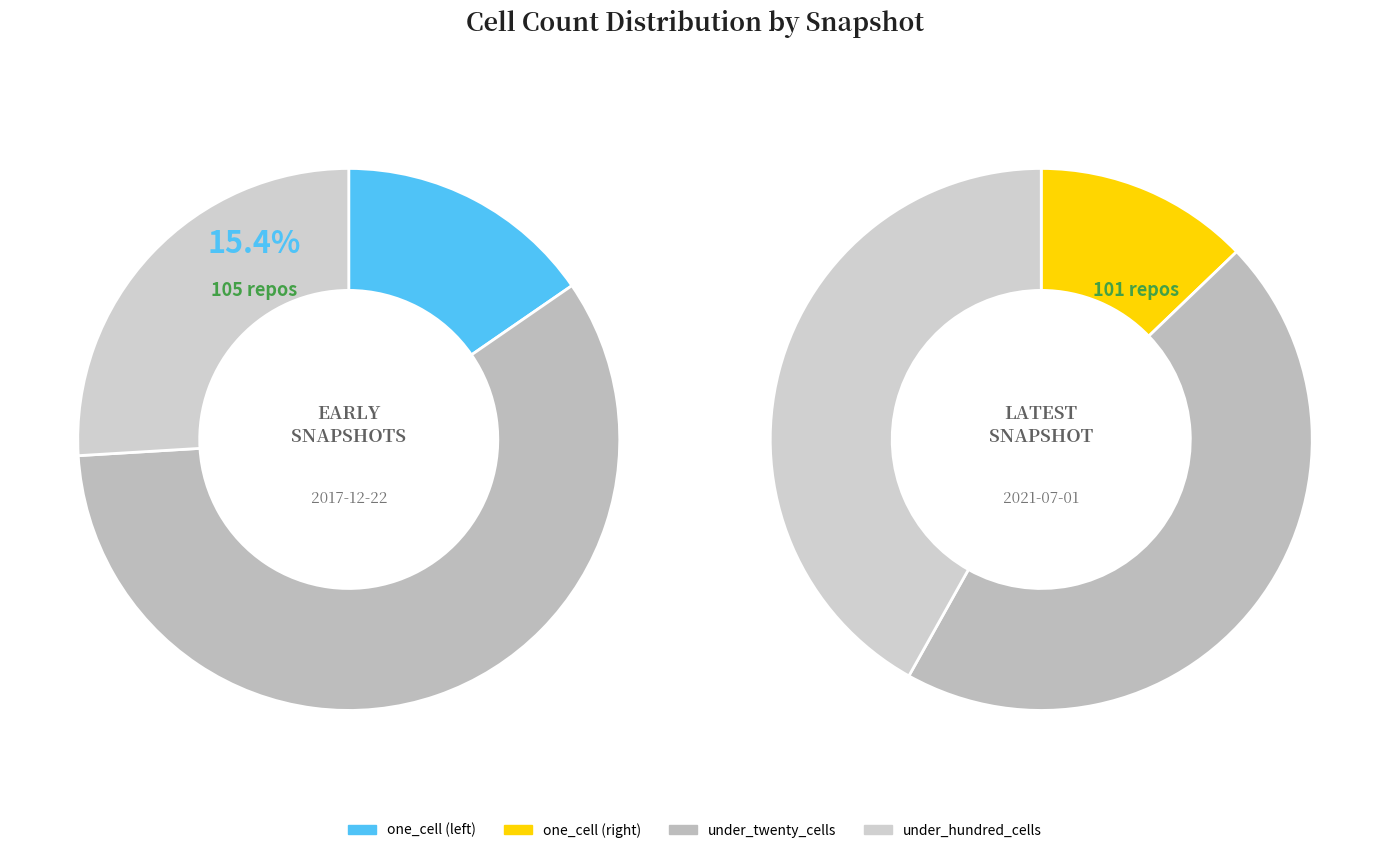

To the nearest percent, what portion does under_twenty_cells represent?

59%